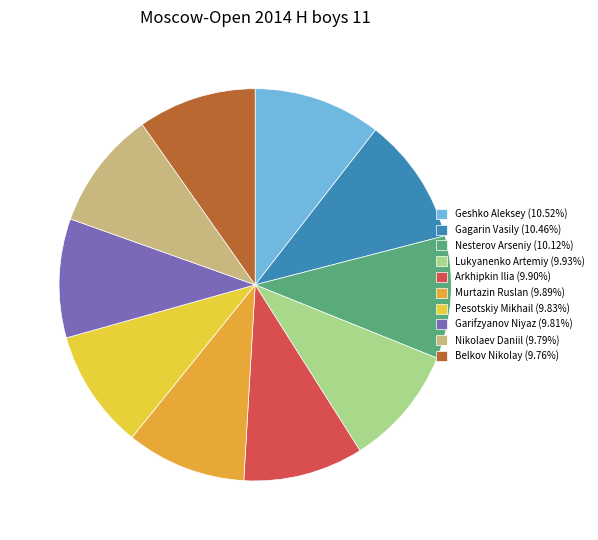

Rank the categories by value from lowest to highest.

Belkov Nikolay, Nikolaev Daniil, Garifzyanov Niyaz, Pesotskiy Mikhail, Murtazin Ruslan, Arkhipkin Ilia, Lukyanenko Artemiy, Nesterov Arseniy, Gagarin Vasily, Geshko Aleksey